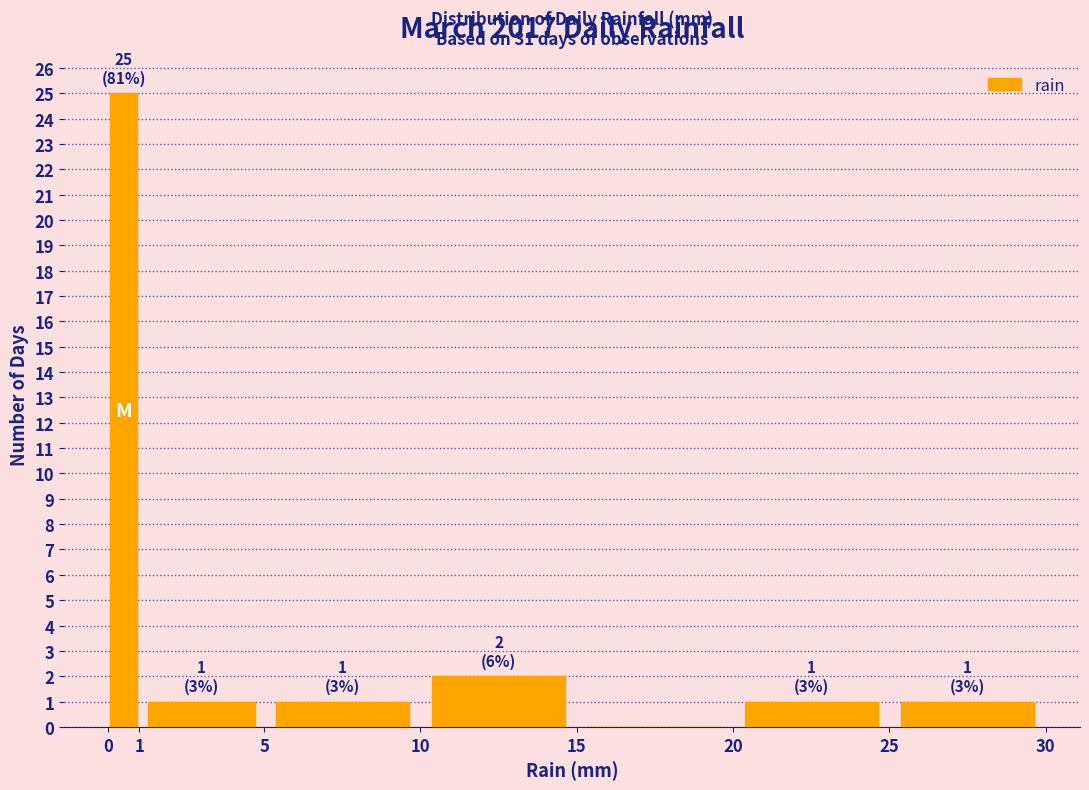

Over which range of the x-axis is the bar tallest?

0 to 1